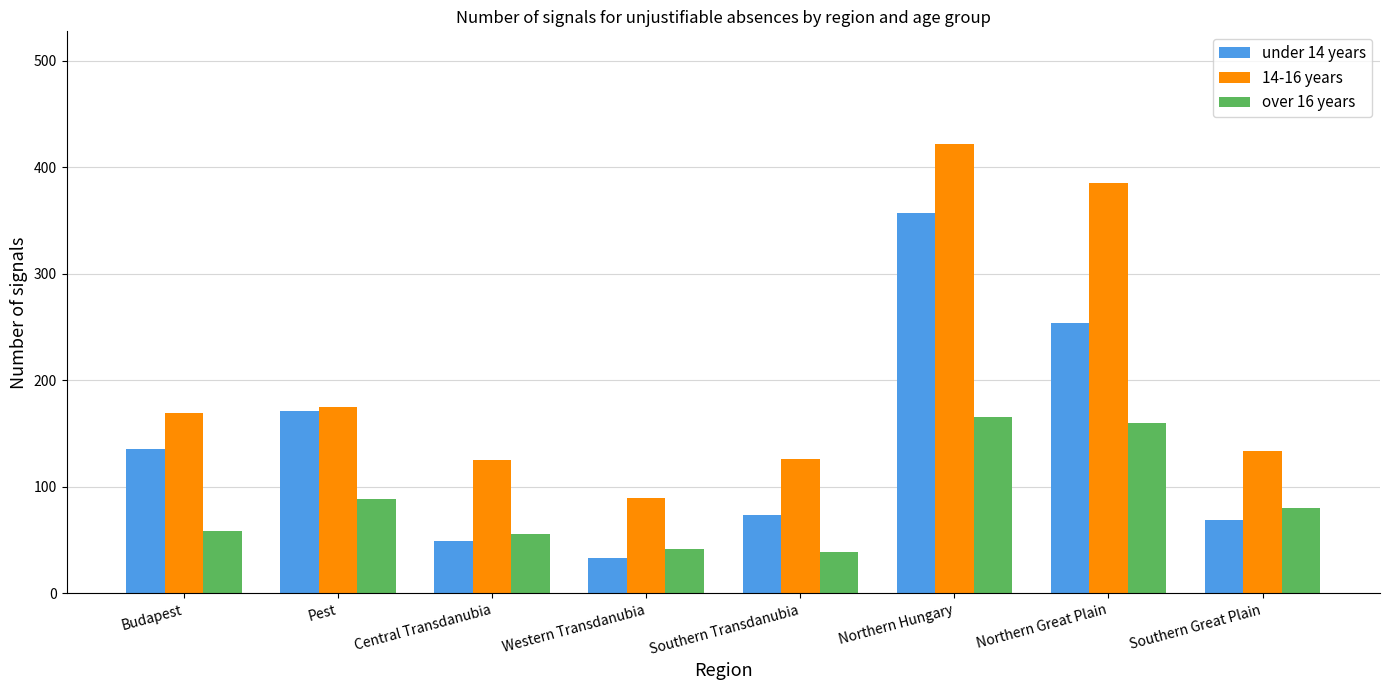

List the series in order of their overall mean, highest first.

14-16 years, under 14 years, over 16 years